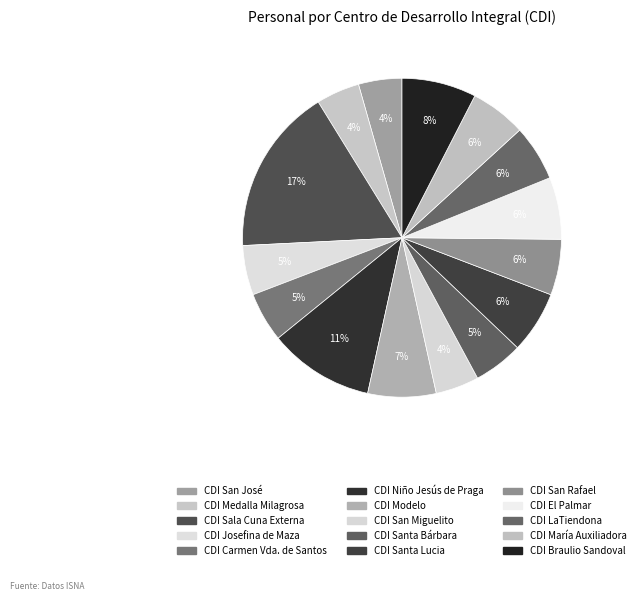

What is the total percentage of CDI Santa Lucia and CDI Medalla Milagrosa?

10.7%